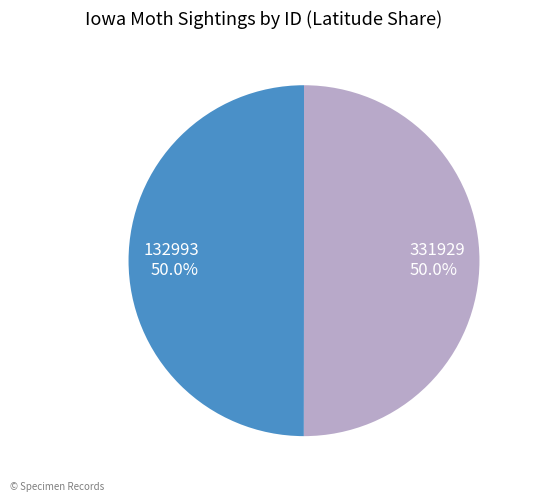

What percentage is the 132993 slice, to the nearest percent?

50%